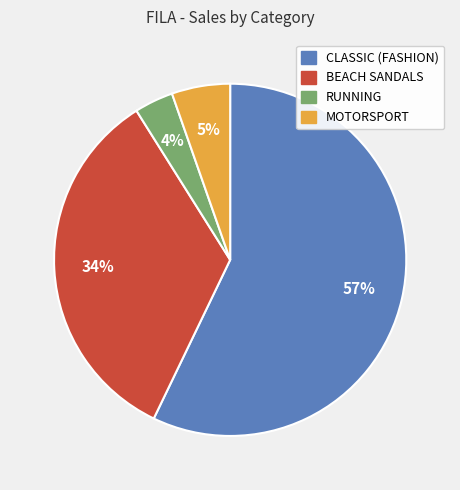

To the nearest percent, what is the average slice percentage?

25%